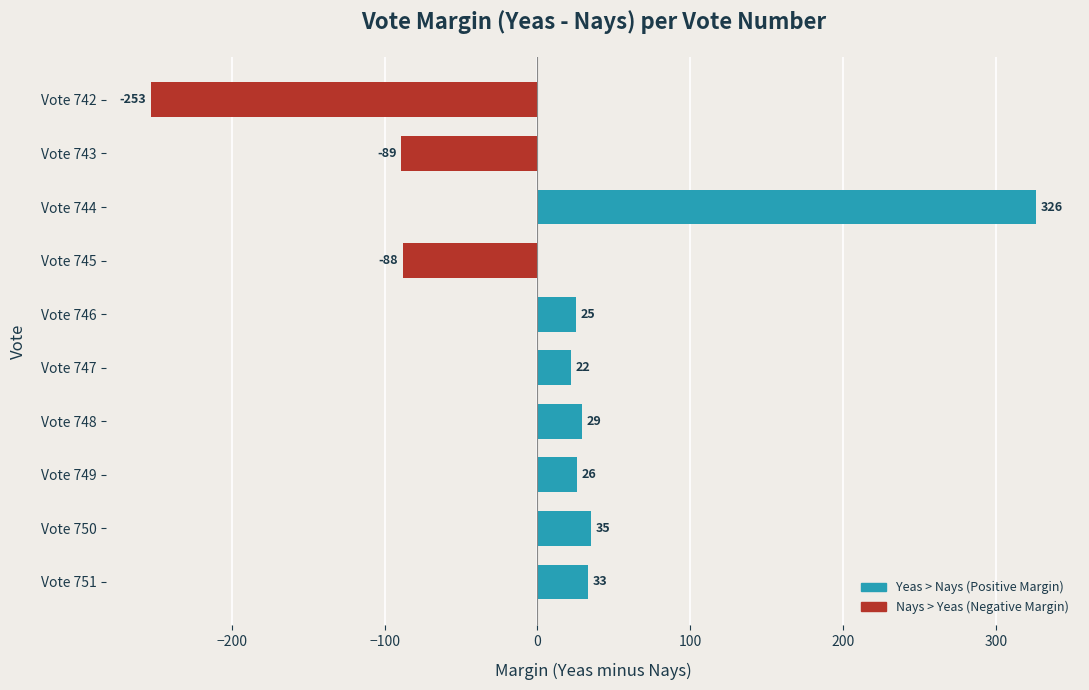

The chart shows a value of 58 at Vote 750. True or false?

False